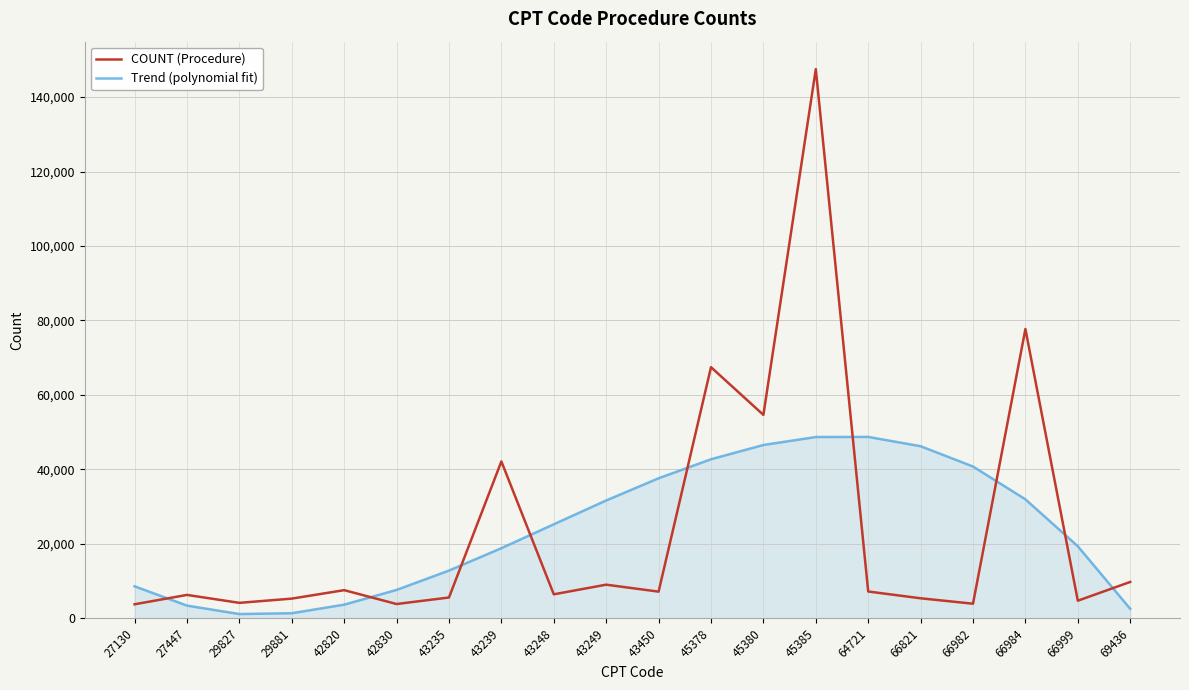

Which category has the highest value across all series?

45385